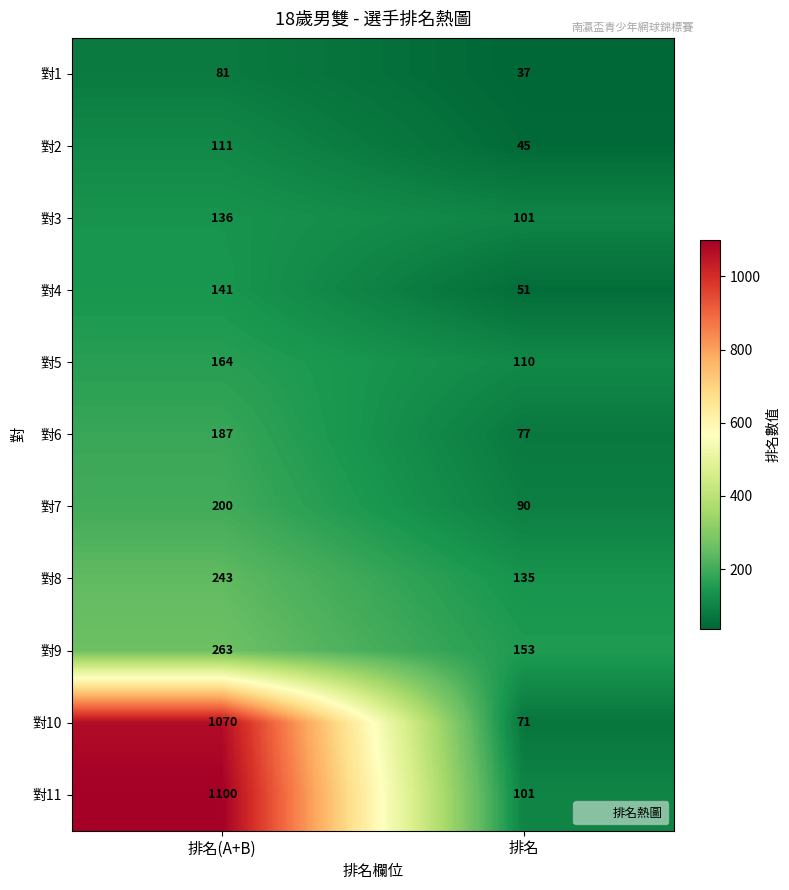

What is the difference between the 對11 values at 排名 and 排名(A+B)?

999